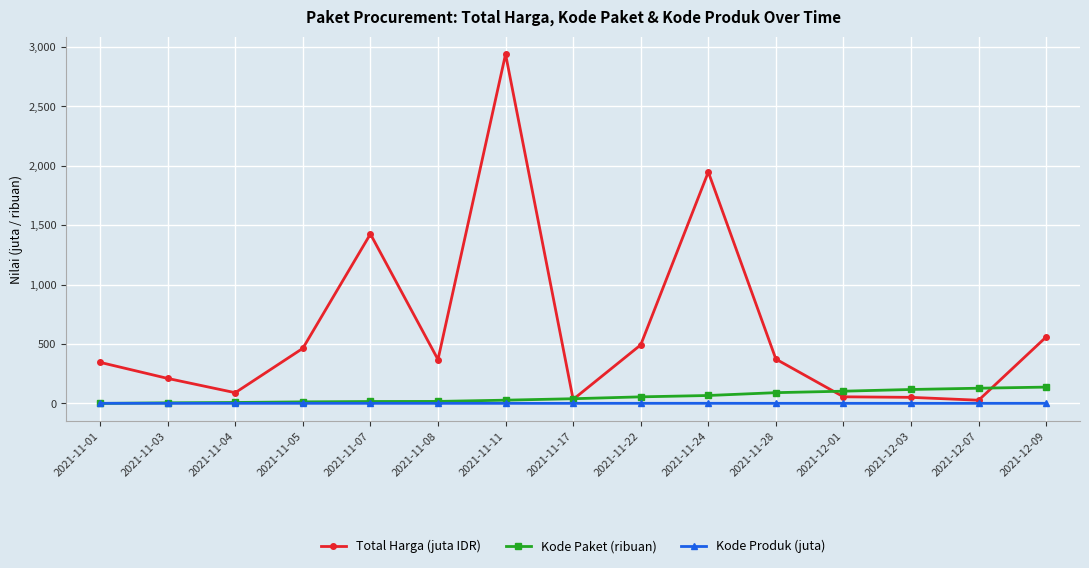

How many lines are shown in the chart?

3